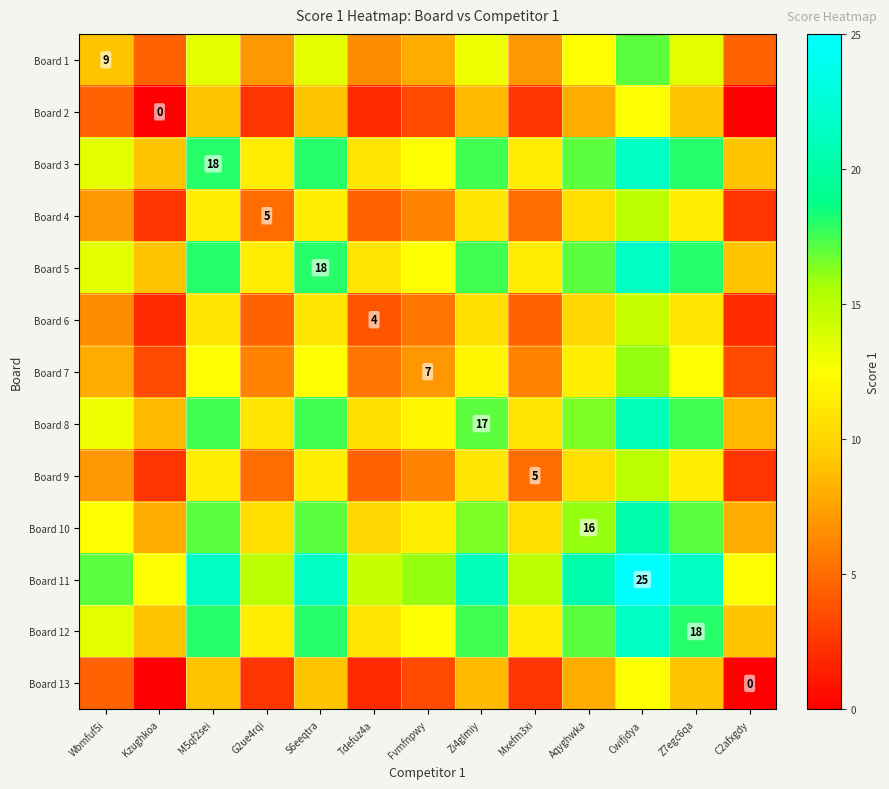

Is it true that Board 5 equals 18.0 at S6eeqtra?

True